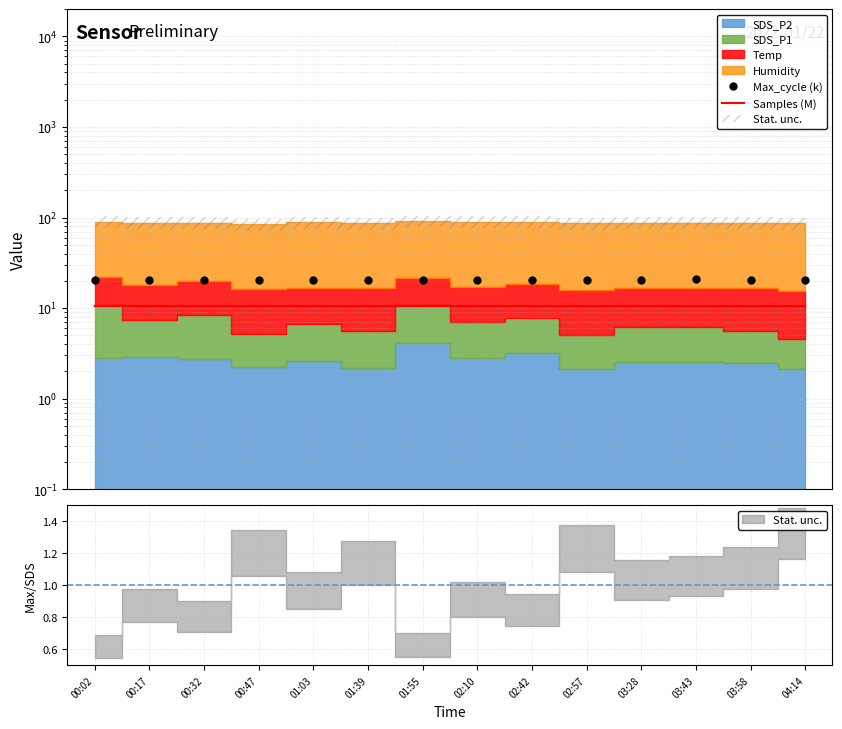

How many categories are shown in the chart?

14